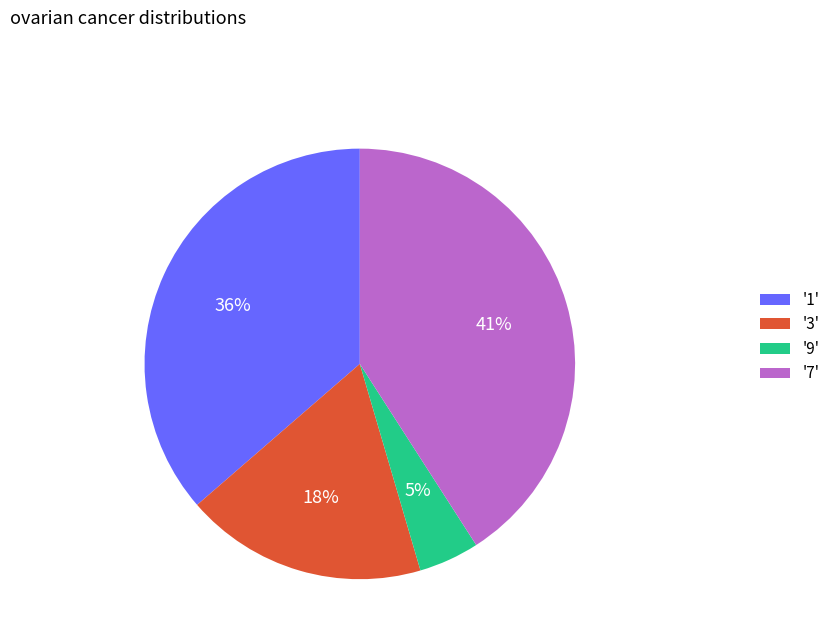

Between '3' and '9', which is larger?

'3'